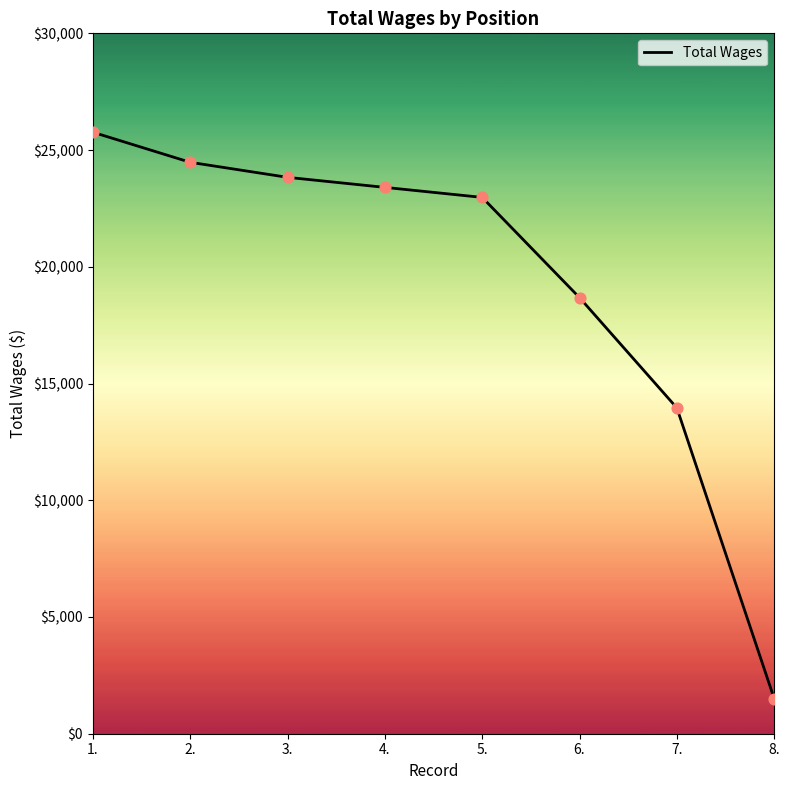

What is the change in value from 3. to 6.?

-5153